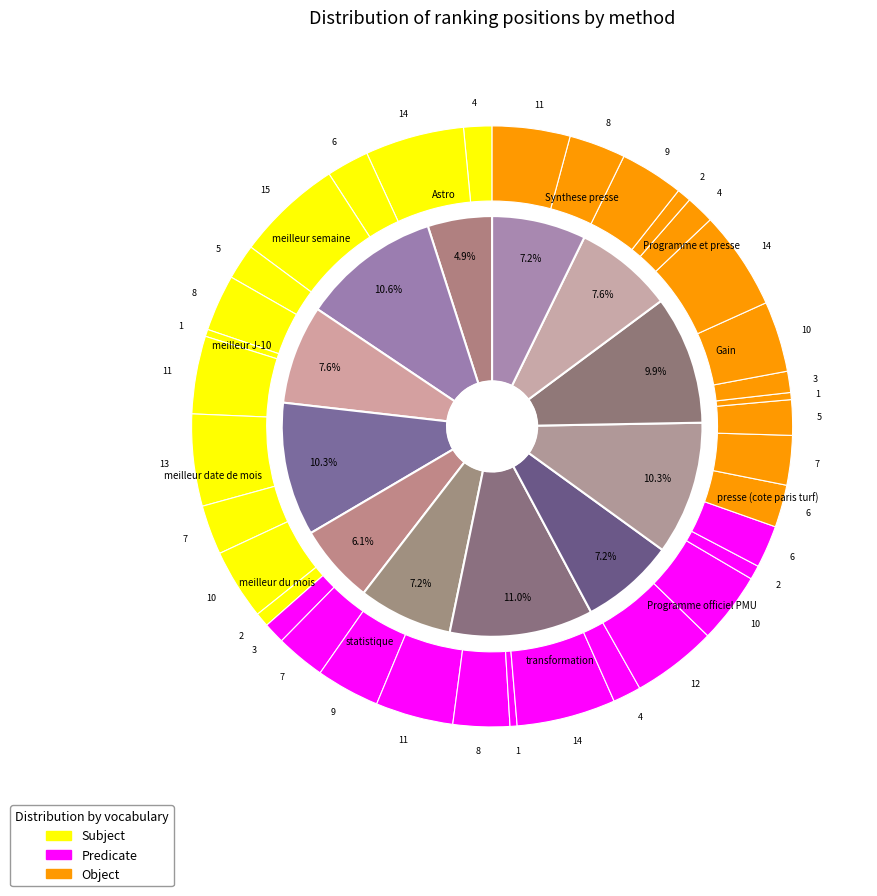

Is the sum of transformation and Programme et presse greater than half?

No